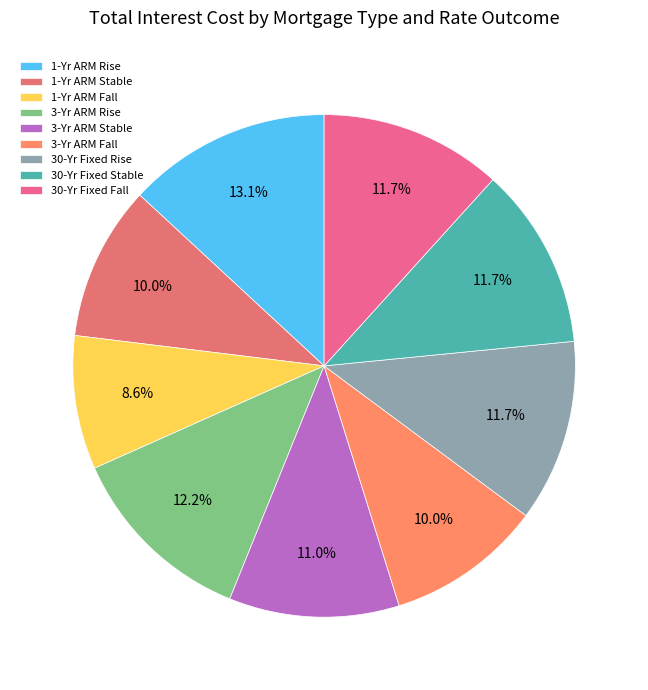

Which category has the smallest portion of the pie?

1-Yr ARM Fall